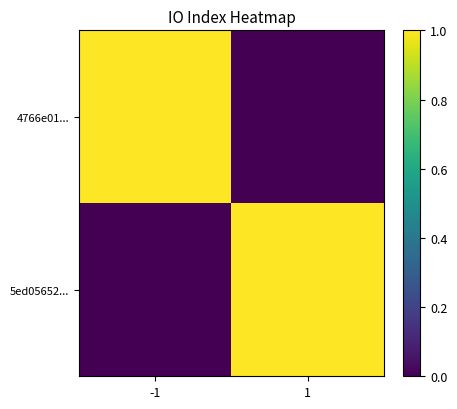

What is the spread (max minus min) of values at -1?

1